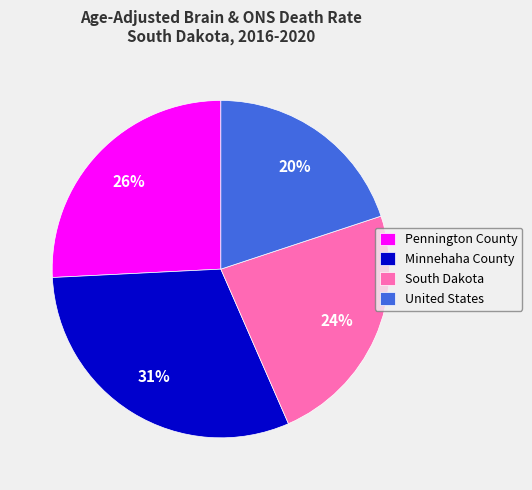

The United States slice represents 7% of the pie. True or false?

False